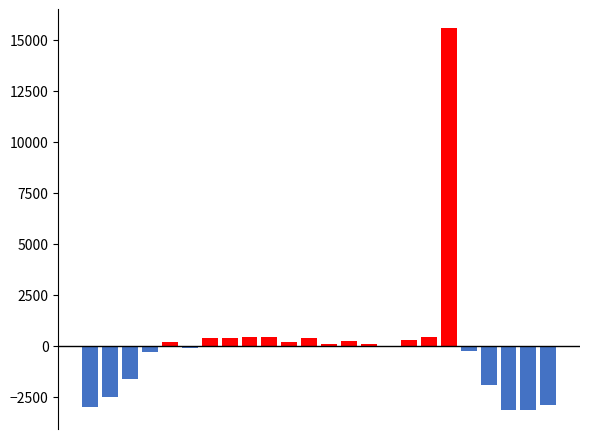

What is the difference between the maximum and second lowest values in the col_3 (below mean) series?

3131.8